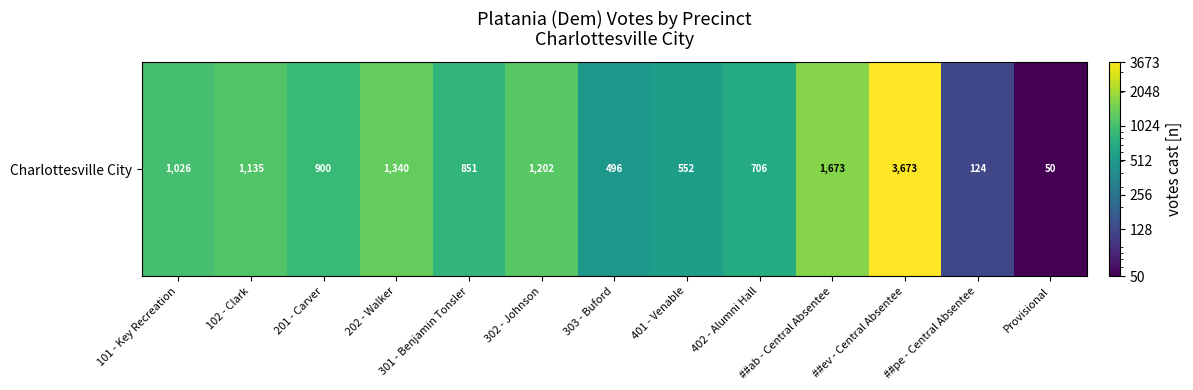

How many series are shown in this chart?

1